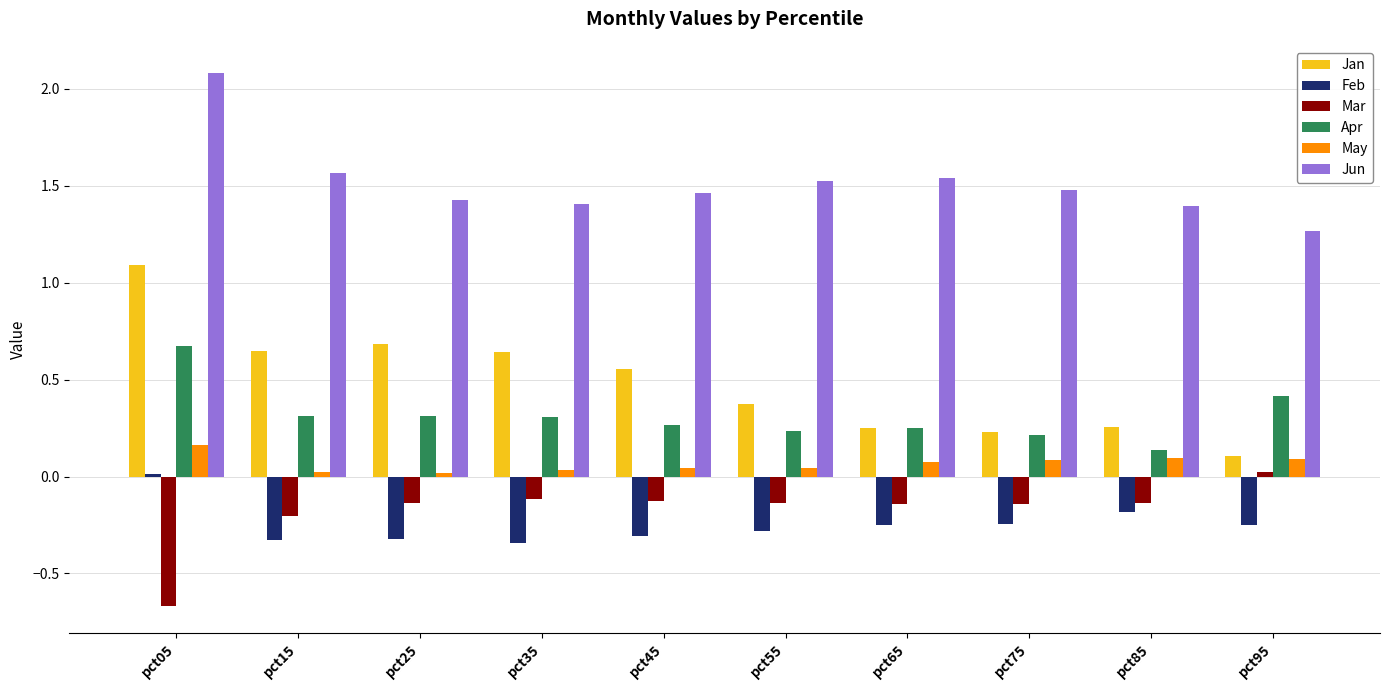

Count the number of categories in the chart.

10